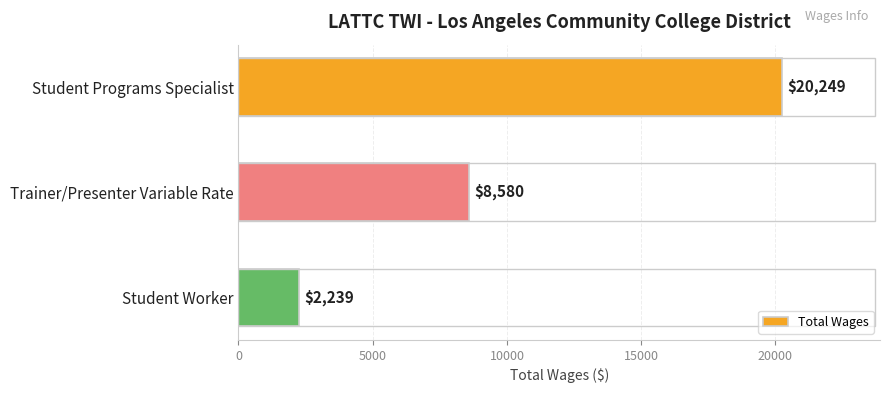

Reading top to bottom, transcribe all the data shown in this chart.

20249	8580	2239